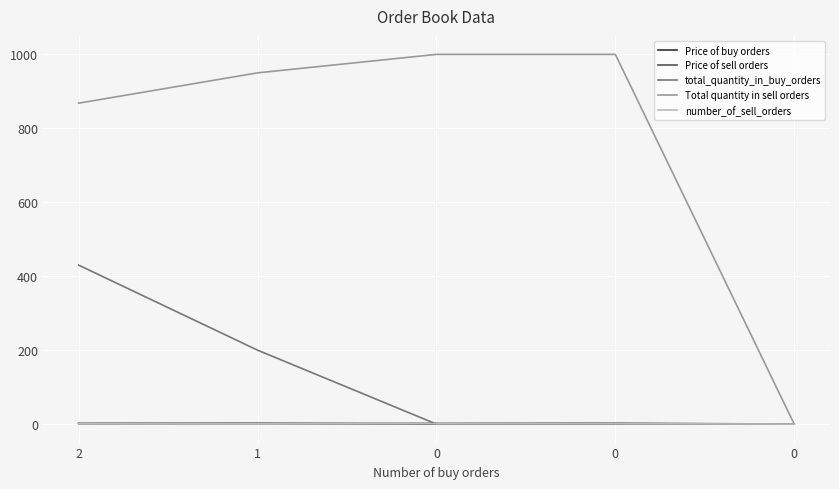

What are all the series names shown in the legend?

Price of buy orders, Price of sell orders, total_quantity_in_buy_orders, Total quantity in sell orders, number_of_sell_orders